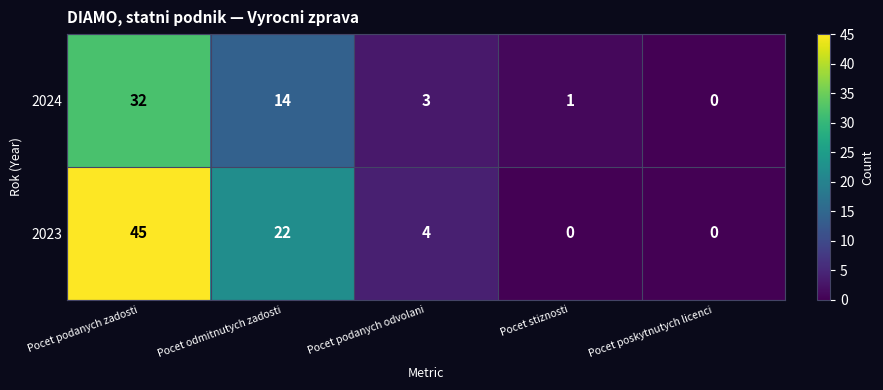

At which label does 2024 first exceed 3?

Pocet podanych zadosti